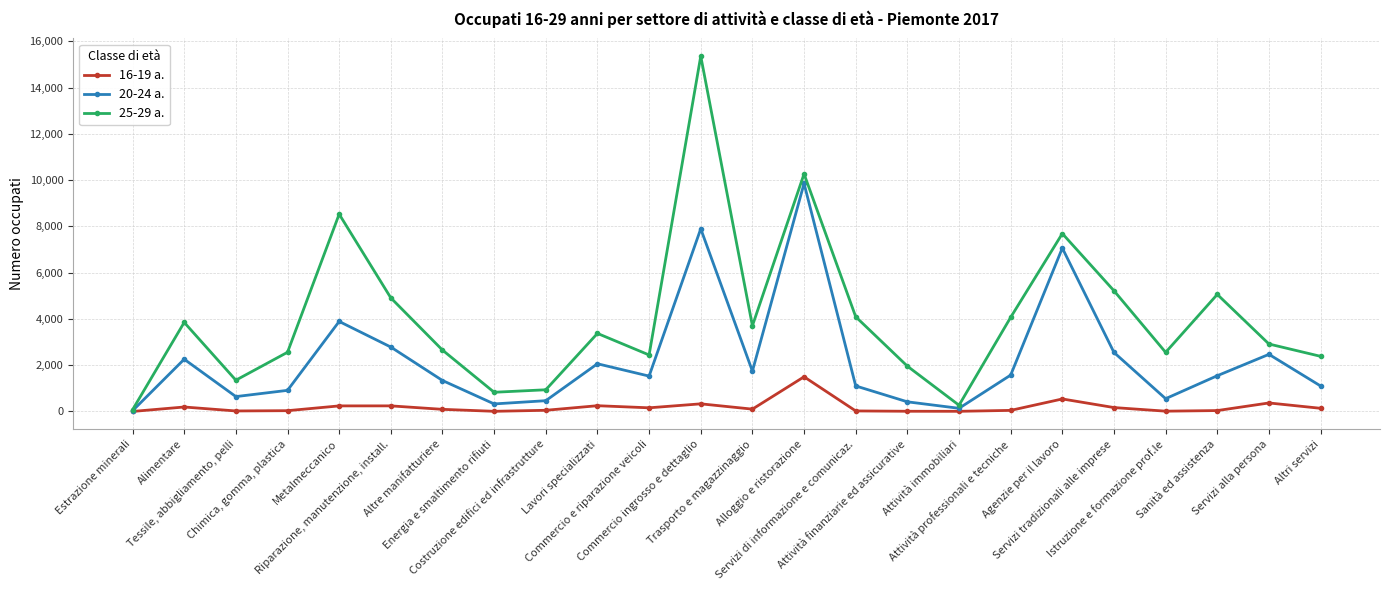

How many data points does each series have?

24